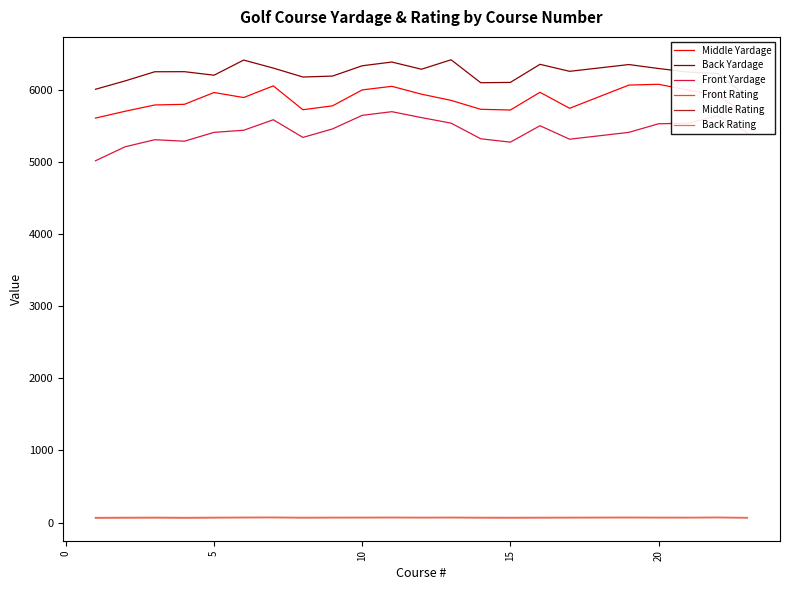

Which series has the widest spread of values?

Front Yardage